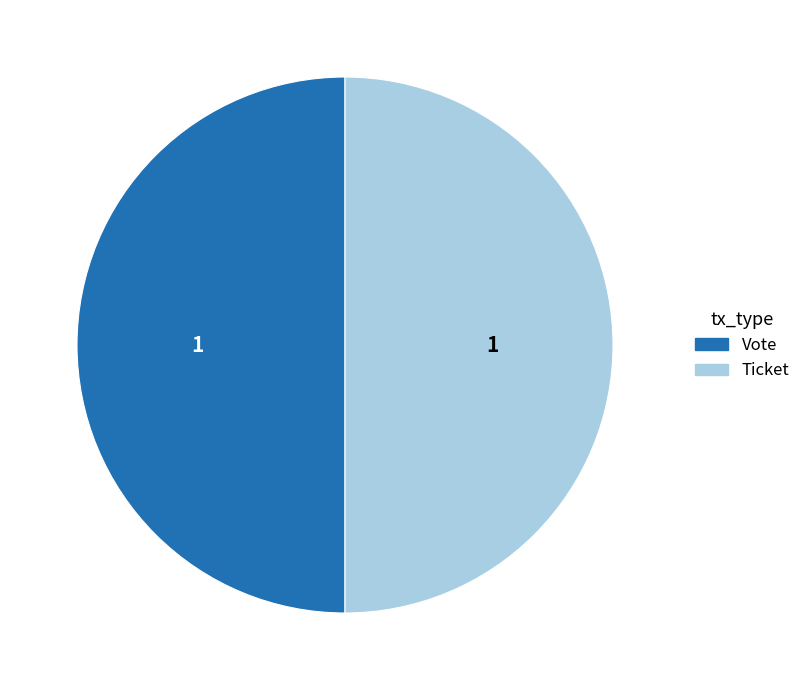

The Ticket slice represents 50% of the pie. True or false?

True